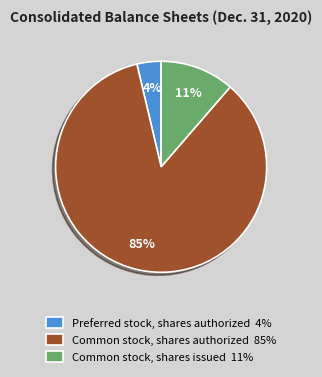

How many segments does this pie chart have?

3